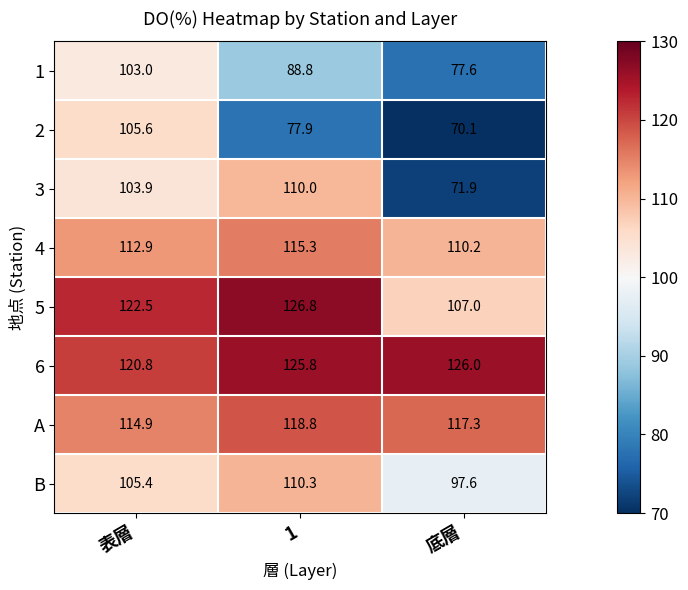

Count the number of categories in the chart.

3